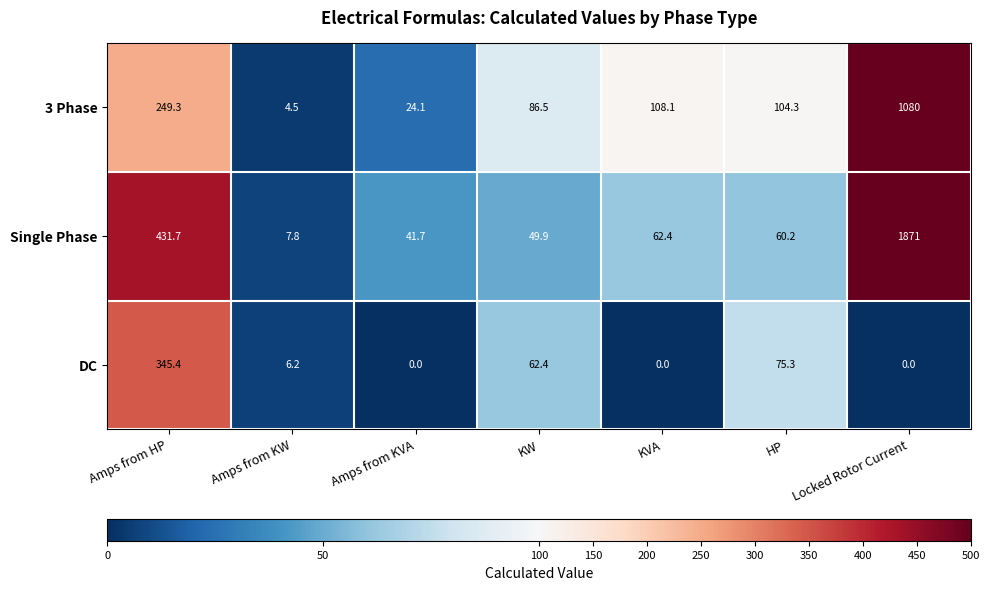

What is the total value across all series at Locked Rotor Current?

2951.0